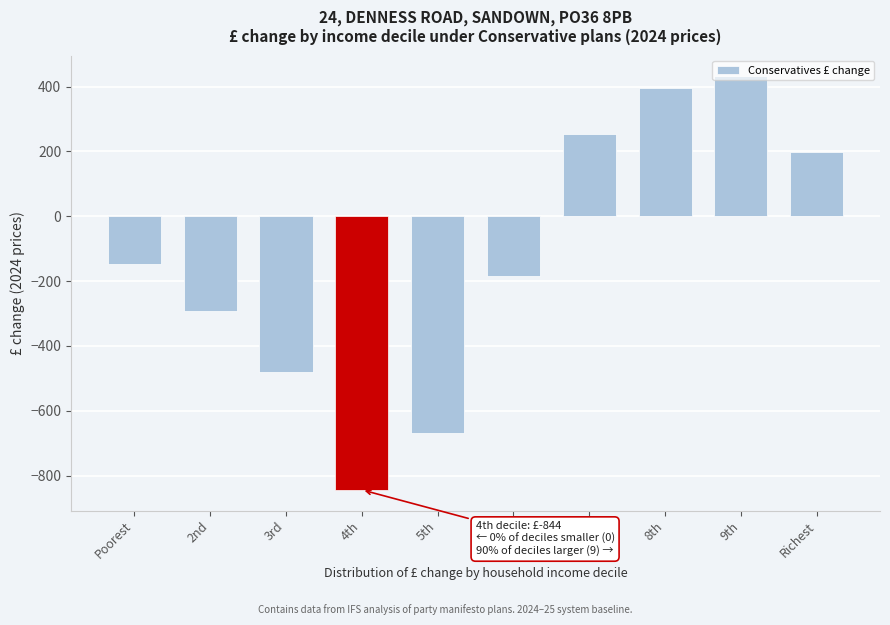

Between Richest and Poorest, which is larger?

Richest